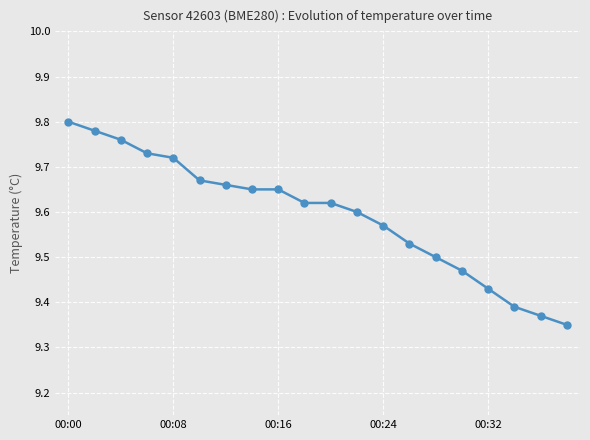

What is the difference between the second highest and minimum values?

0.4